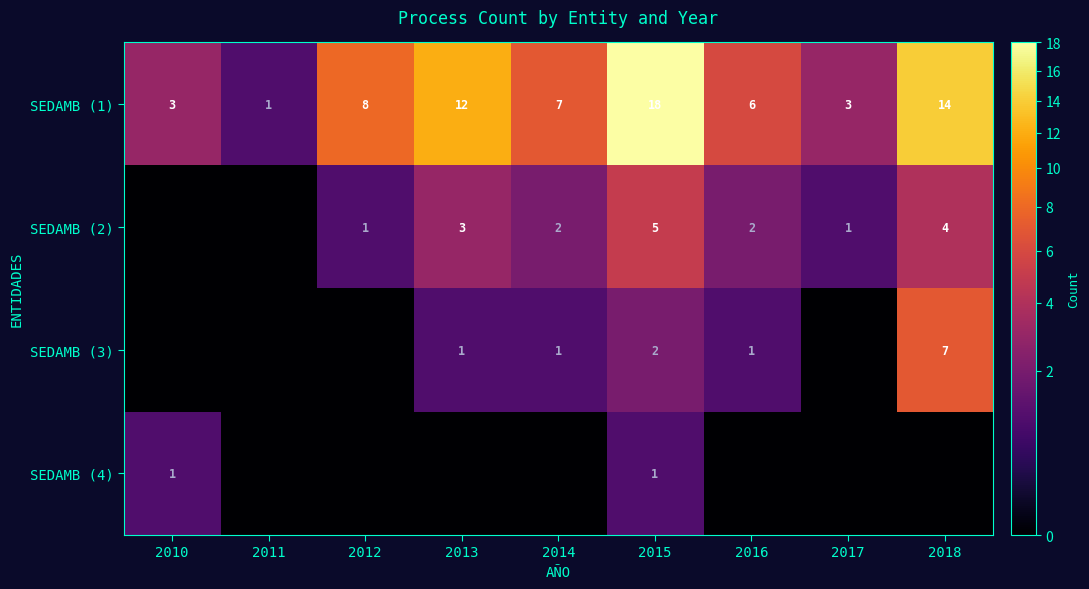

How many distinct data groups are displayed?

4